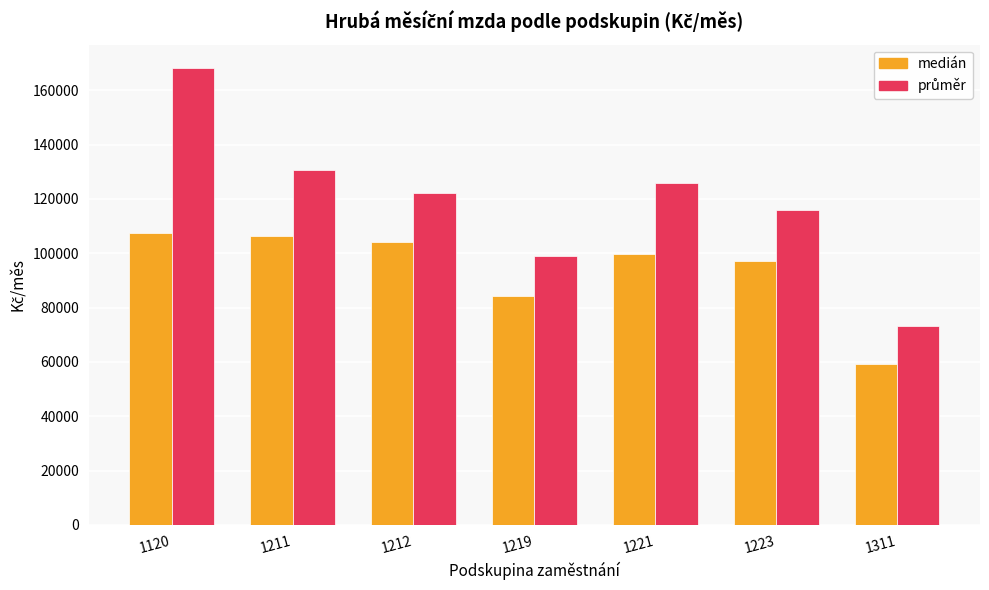

What is the total value across all series at 1221?

225394.3